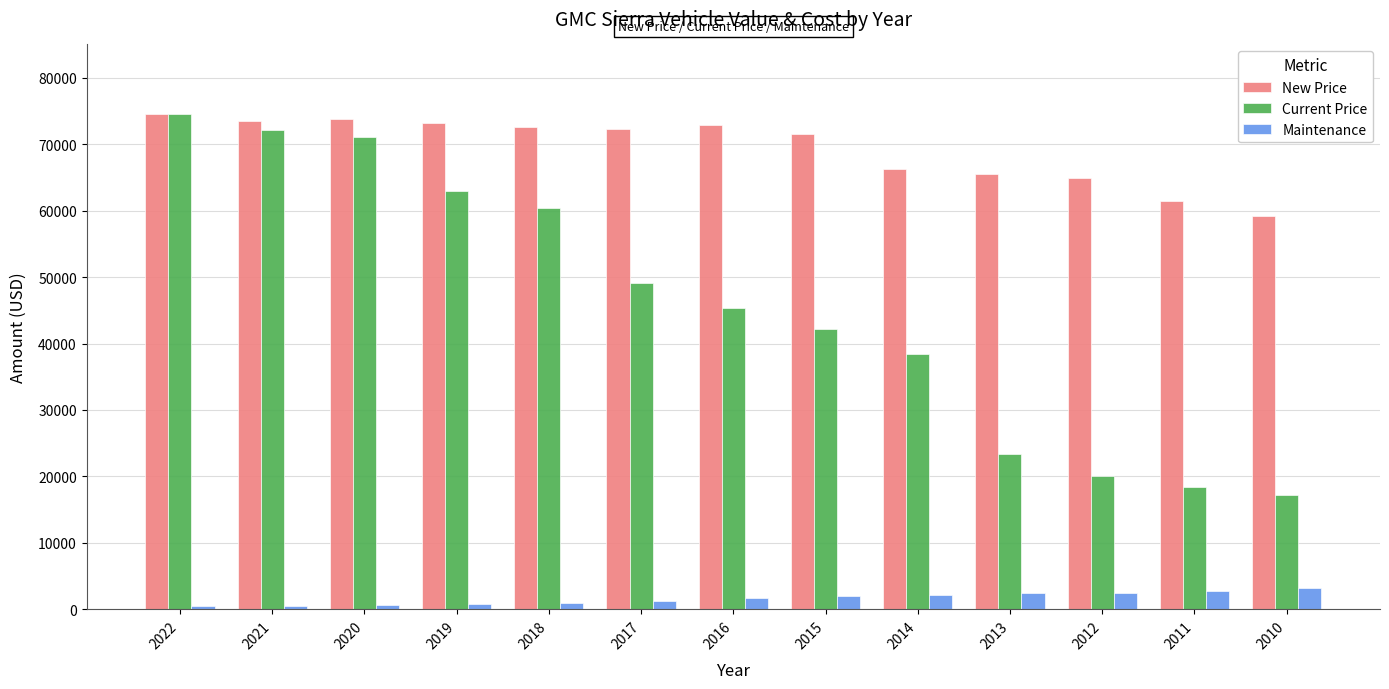

What are all the series names shown in the legend?

New Price, Current Price, Maintenance